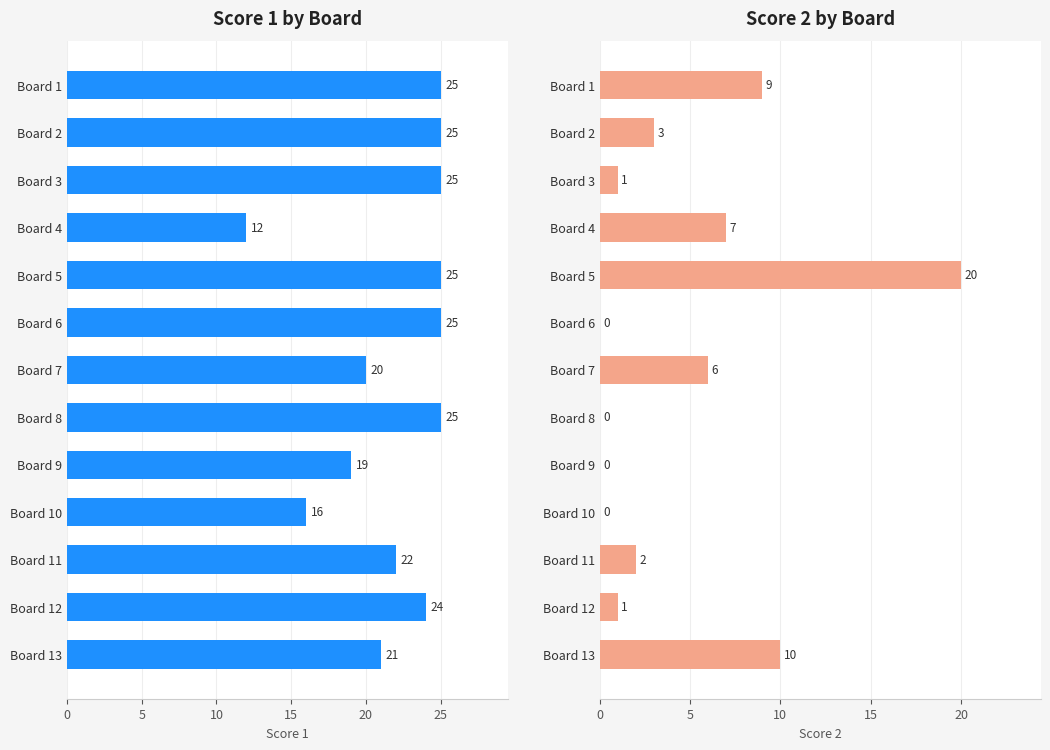

What is the maximum value for Score 2?

20